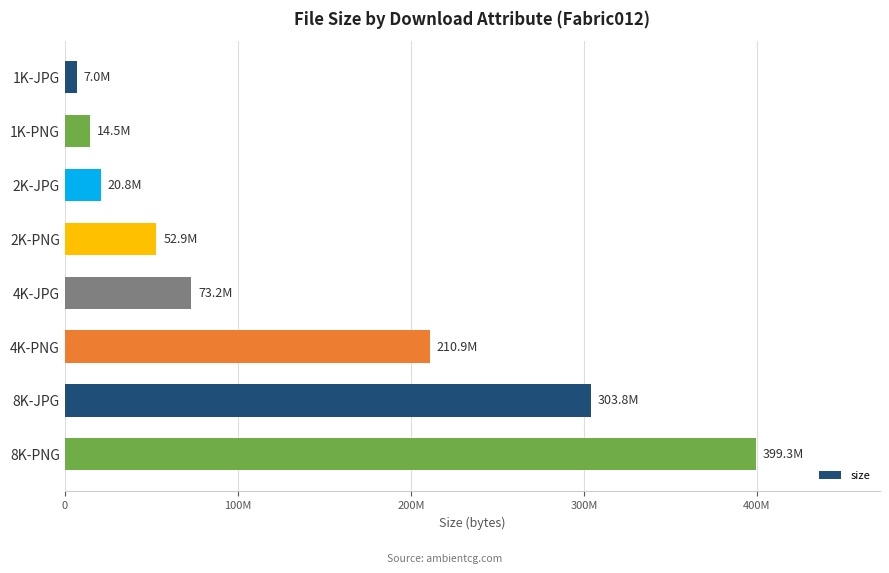

What is the average value?

135308374